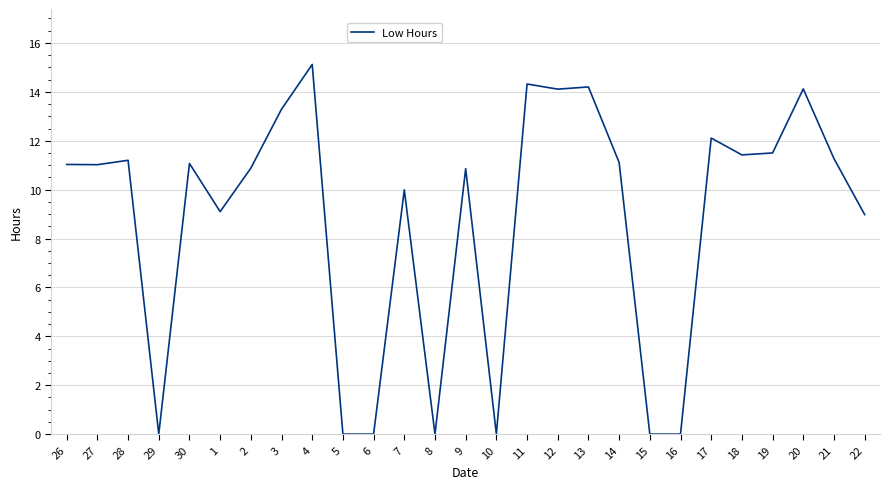

What position from the right is 8?

15